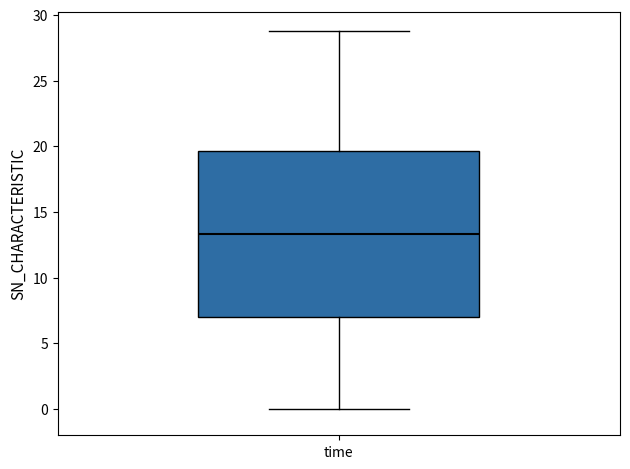

Transcribe this box plot: give where the median line is, the range the box spans, and where the two whiskers end, as read against the y-axis. The values are not printed on the chart, so give them approximately, as read against the axis.

median 13.5, box 7.0 to 19.5, whiskers 0.0 to 29.0